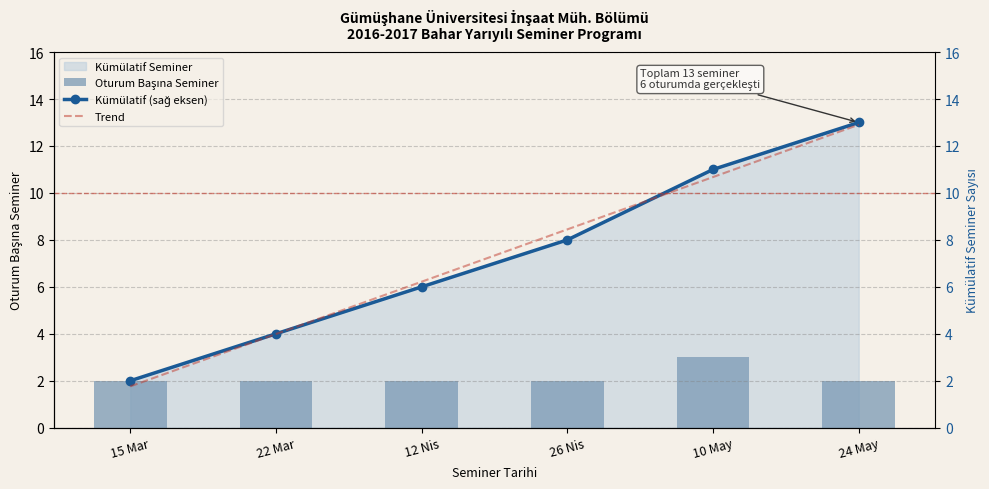

How many data points in Oturum Başına Seminer are above 2?

1